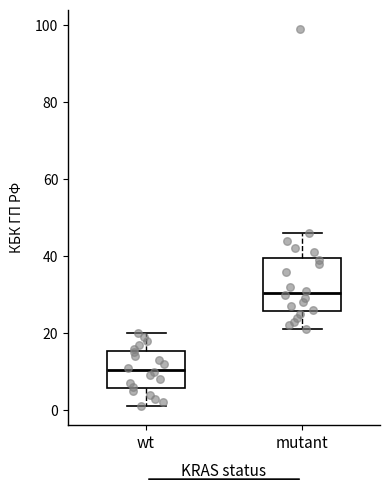

Which box is the tallest, from its lower edge to its upper edge?

mutant